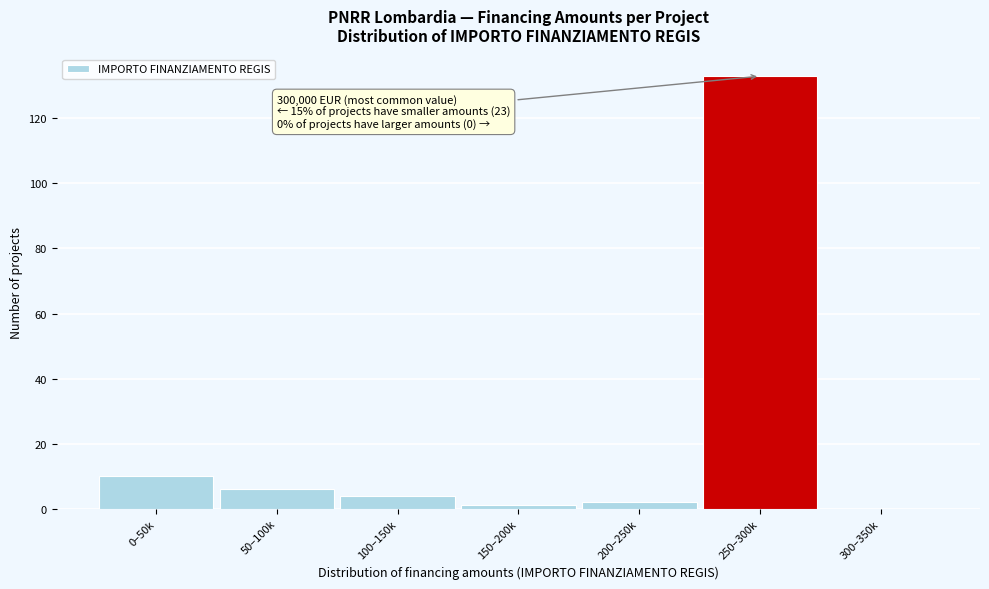

Reading left to right, transcribe all the data shown in this chart.

0–50k=10	50–100k=6	100–150k=4	150–200k=1	200–250k=2	250–300k=133	300–350k=0